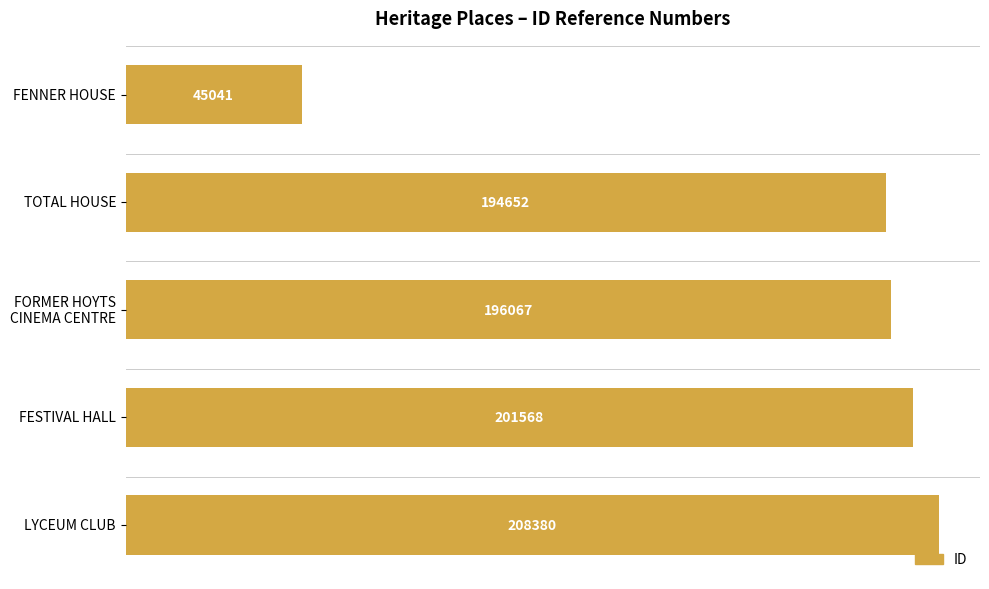

True or false: the data shows 13254 at FENNER HOUSE.

False